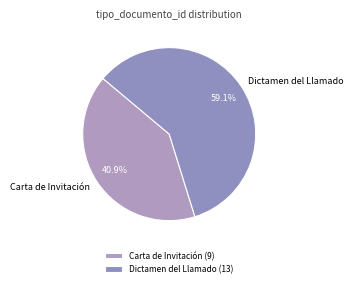

Is it true that Dictamen del Llamado is 59% of the pie?

True